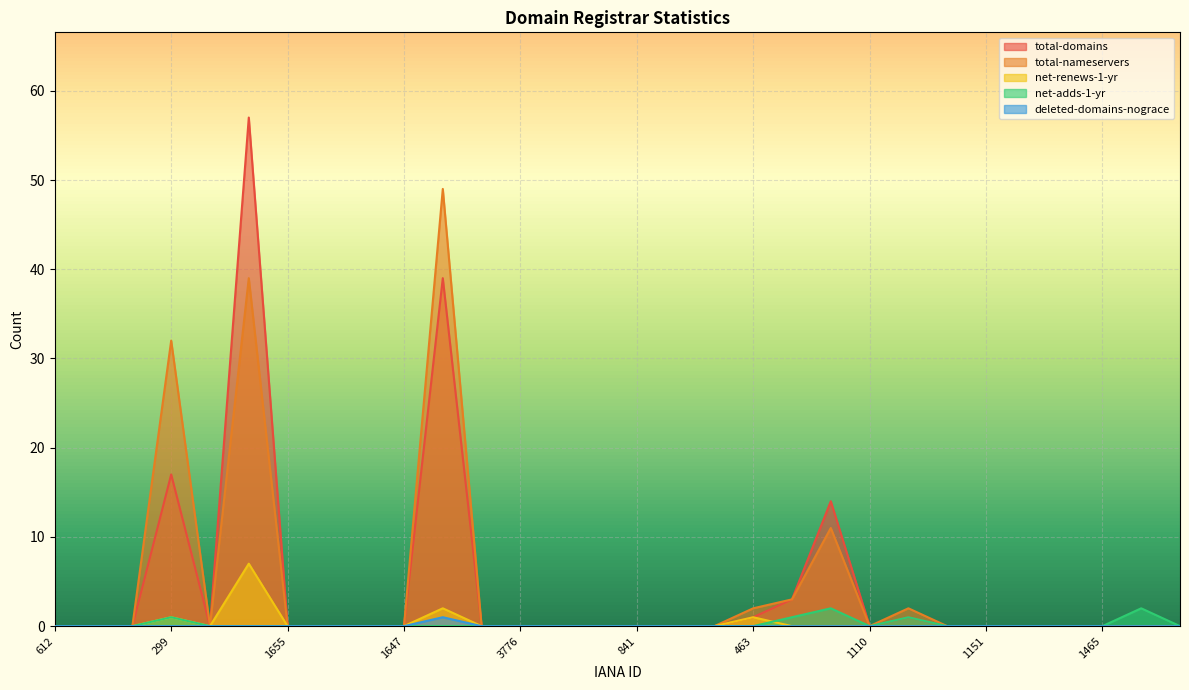

What is the sum of all deleted-domains-nograce values?

1